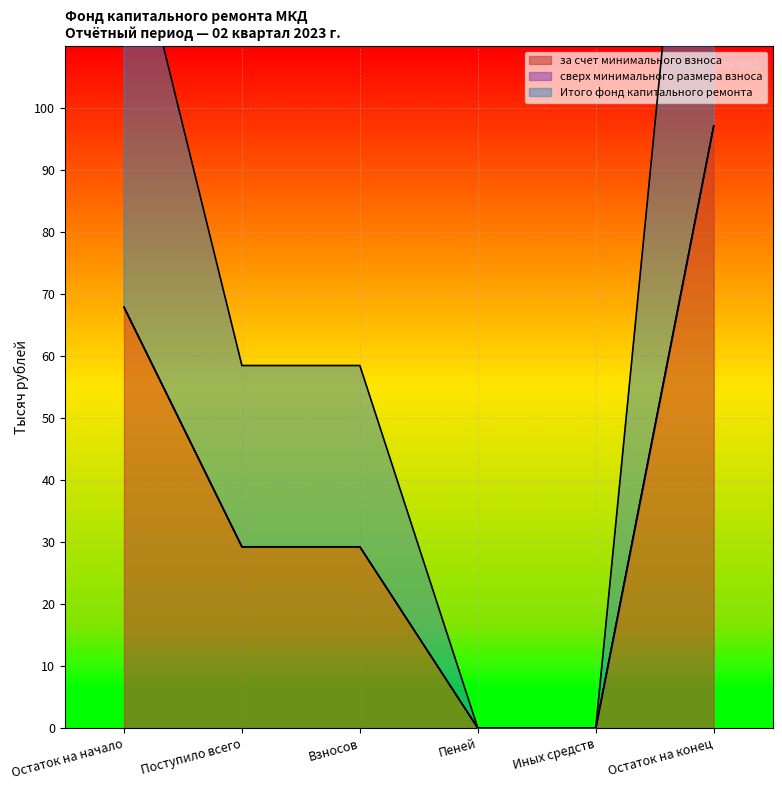

At which label does за счет минимального взноса reach its peak?

Остаток на конец